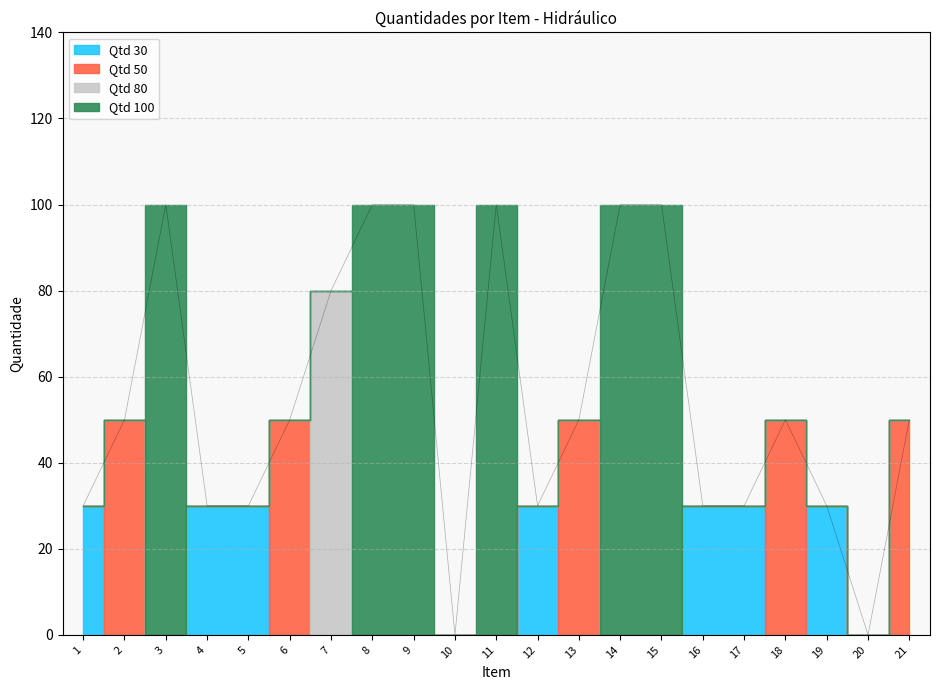

Reading left to right, what are all the values shown in this chart?

1=30	2=50	3=100	4=30	5=30	6=50	7=80	8=100	9=100	10=0	11=100	12=30	13=50	14=100	15=100	16=30	17=30	18=50	19=30	20=0	21=50